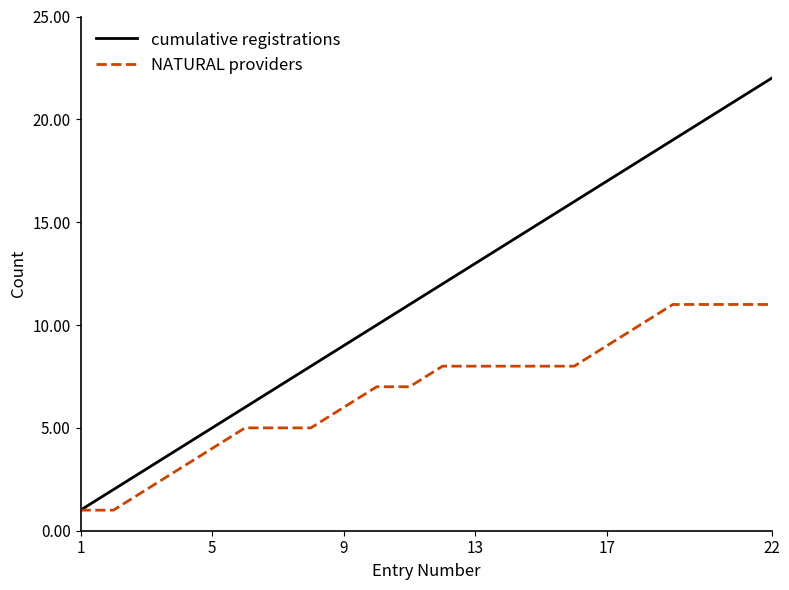

What is the maximum value for cumulative registrations?

22